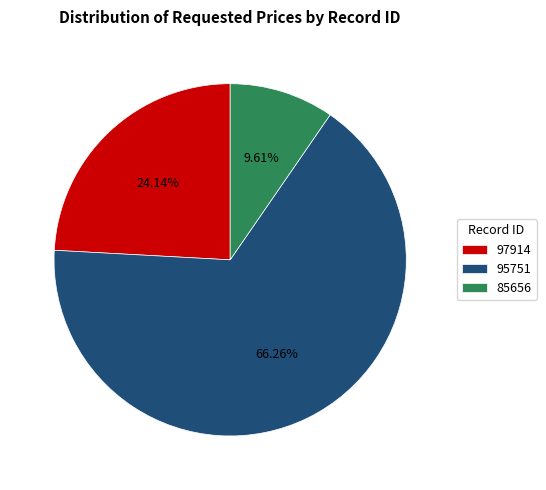

To the nearest percent, what is the difference between the 95751 and 97914 slice percentages?

42%